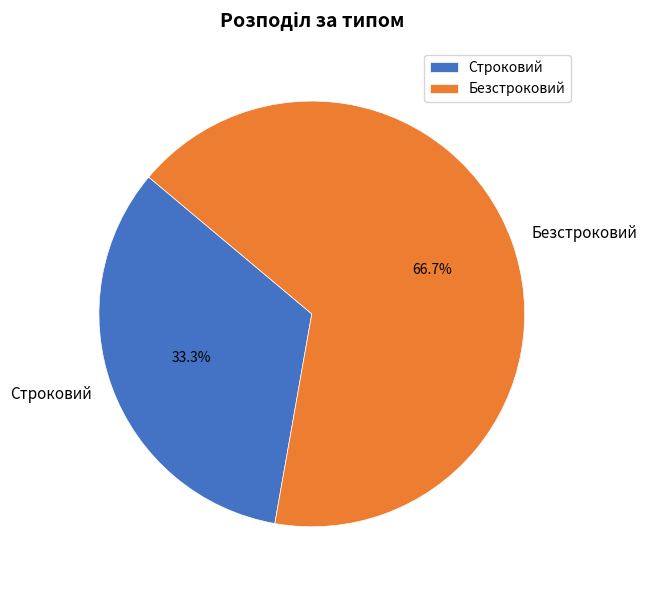

Does Строковий represent more than half of the total?

No